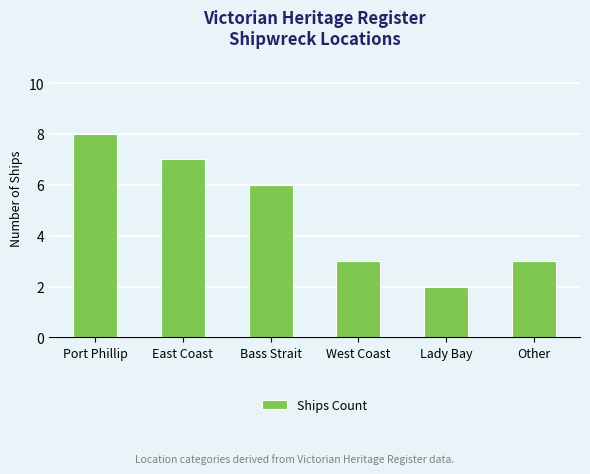

What is the label of the 6th bar from the right?

Port Phillip